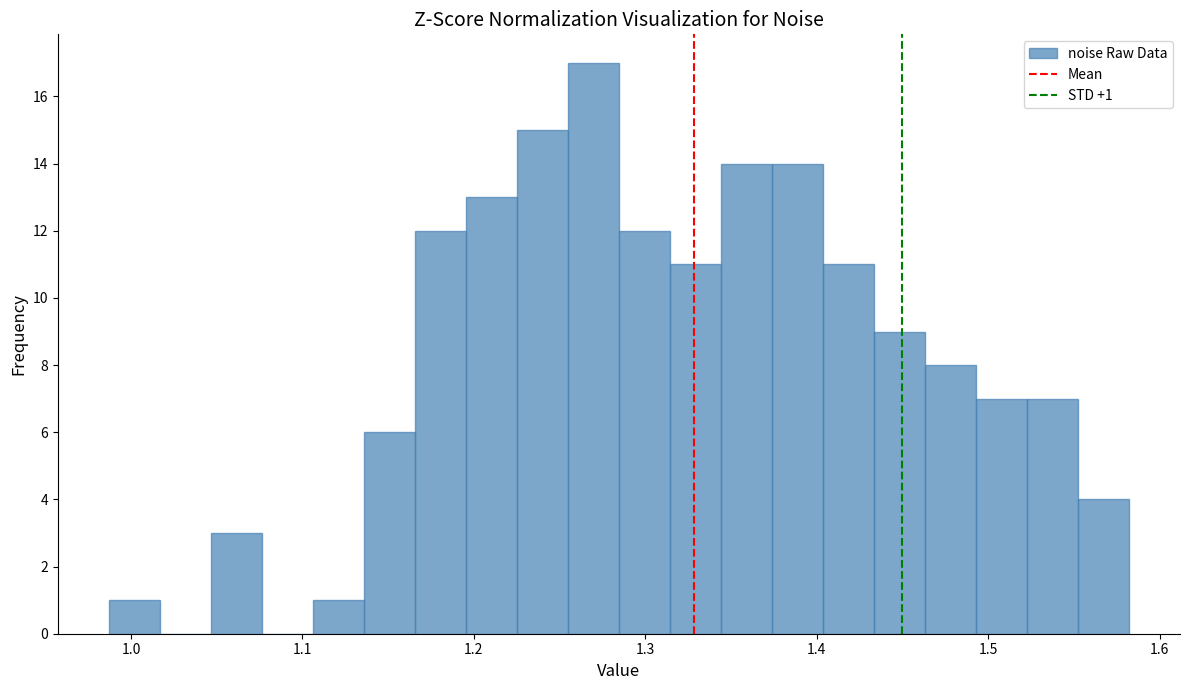

Around what value on the x-axis is the tallest bar? Give the approximate position of its centre, as read against the axis.

1.27